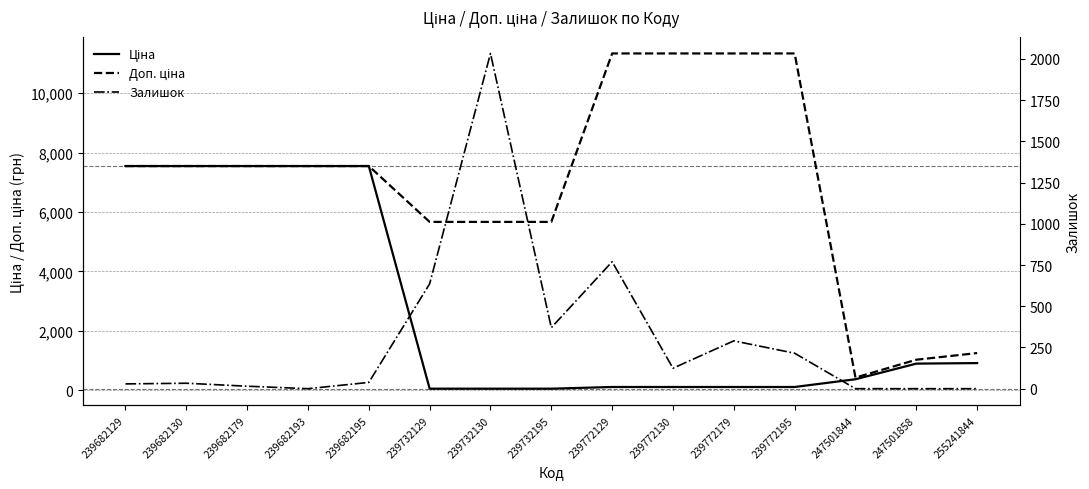

True or false: Залишок and Доп. ціна cross at least once.

False